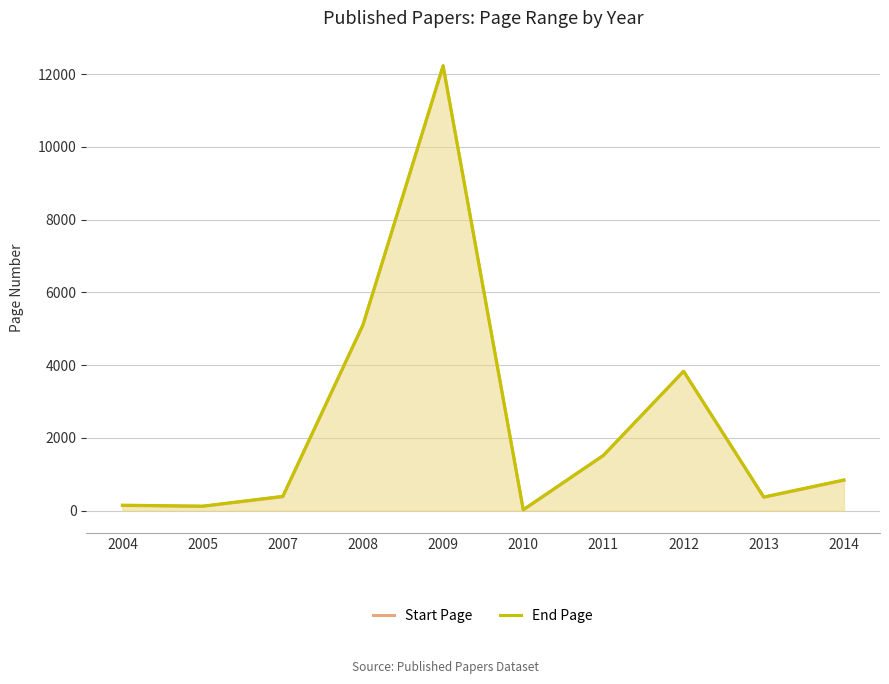

What is the total value across all series at 2008?

10207